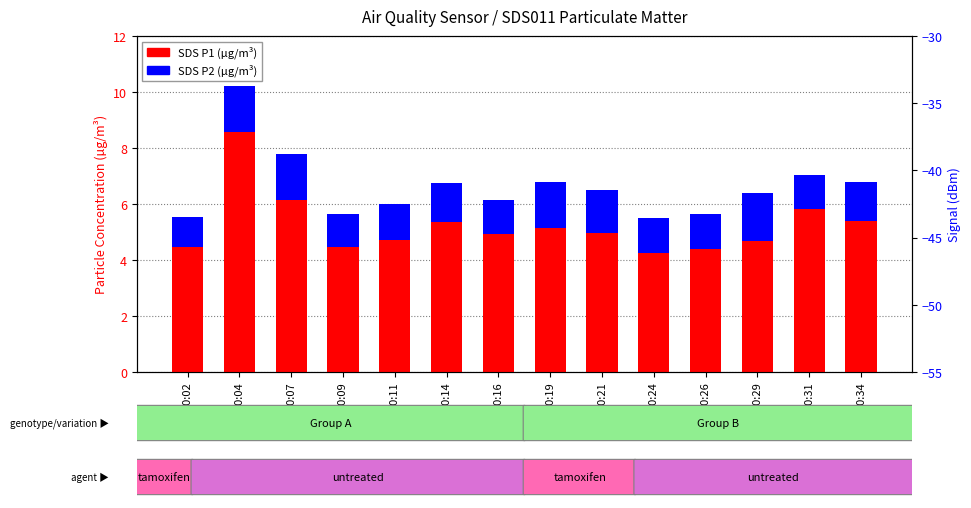

How many bars are there in total?

28